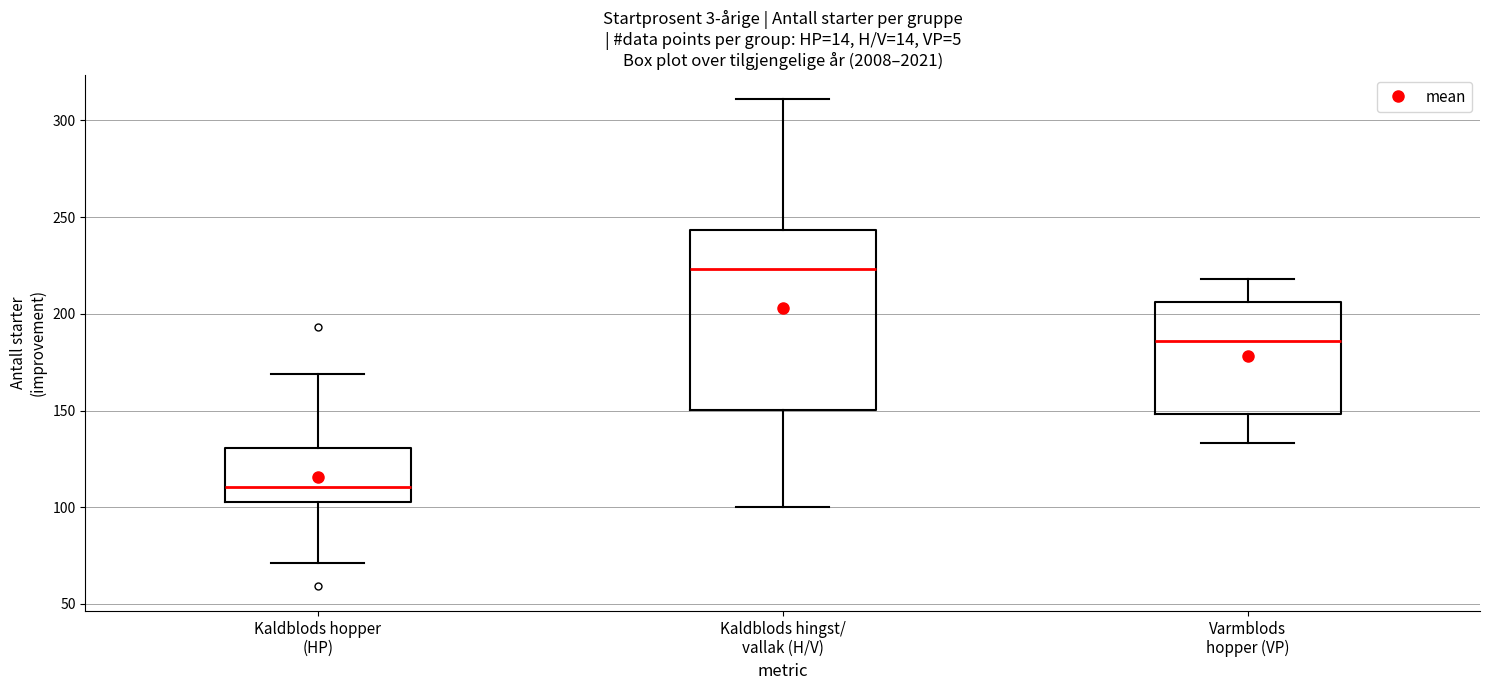

Which box is the tallest, from its lower edge to its upper edge?

Kaldblods hingst/ vallak (H/V)